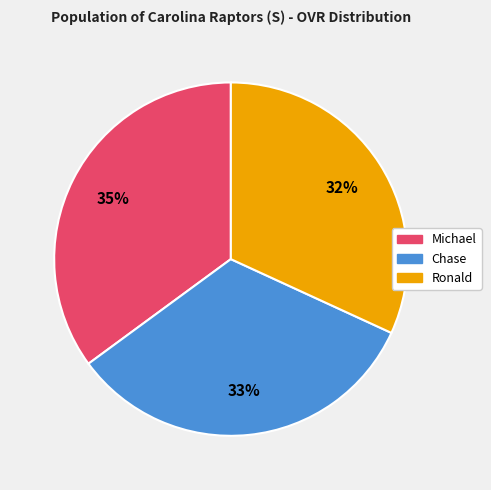

Between Ronald and Michael, which is larger?

Michael